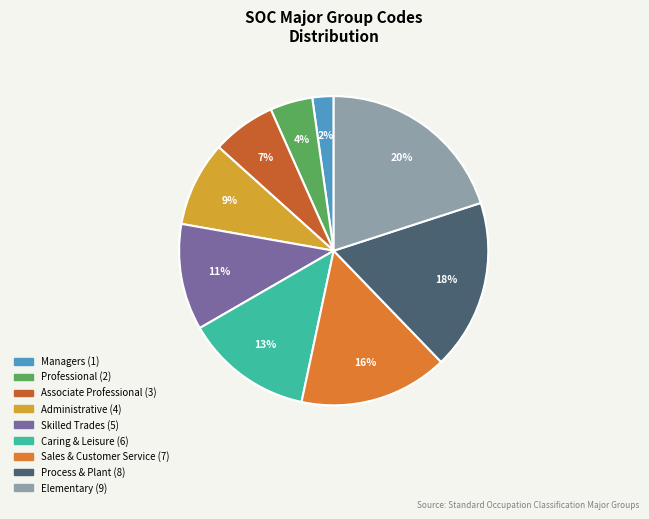

How many segments does this pie chart have?

9